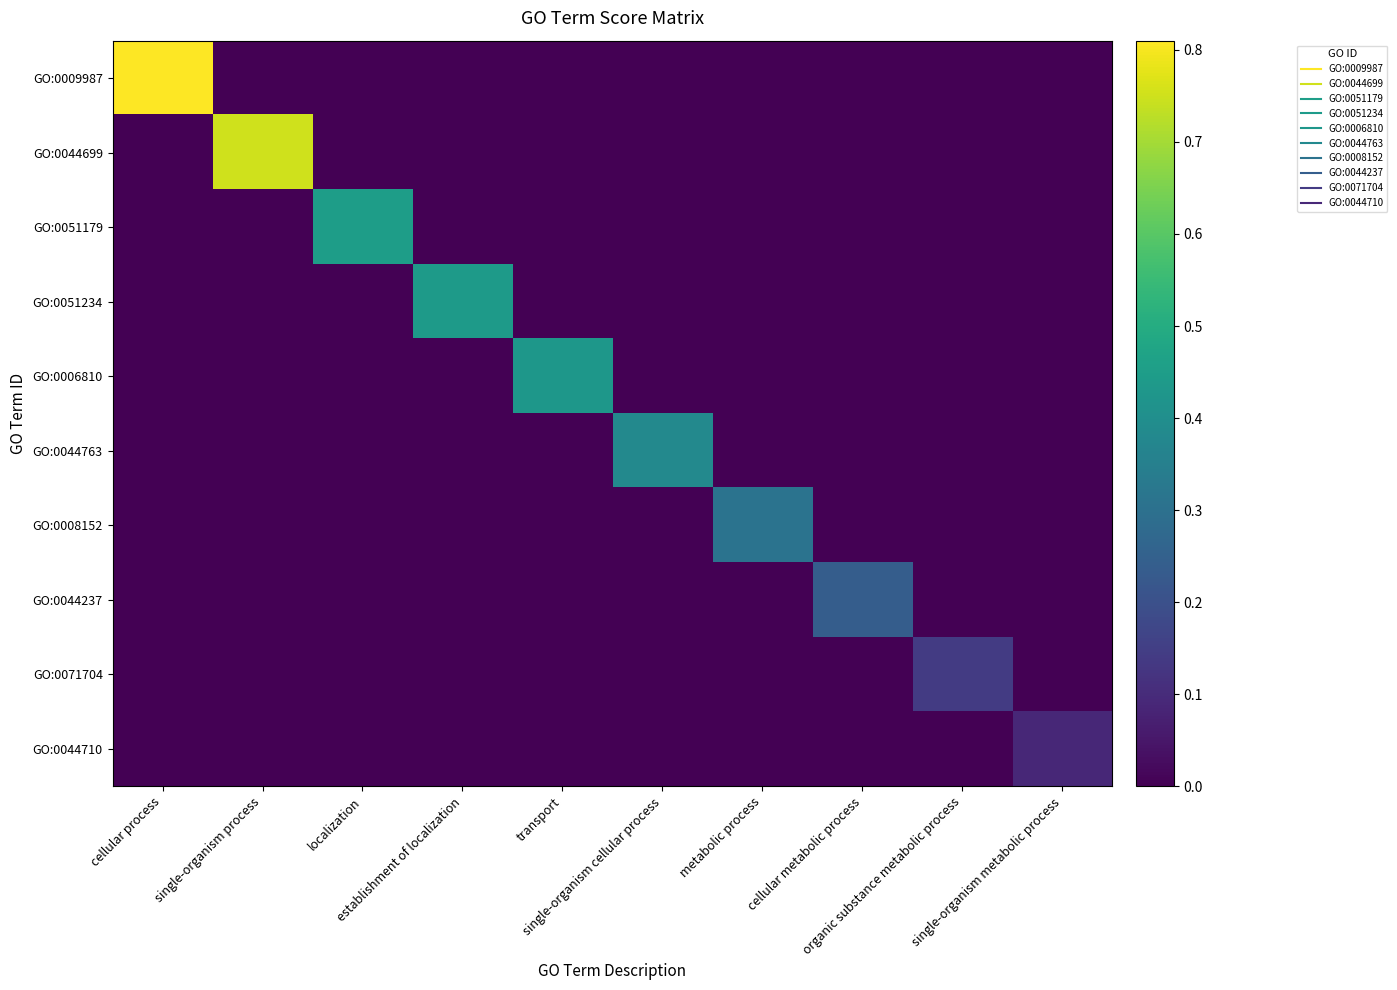

What is the total value across all series at single-organism cellular process?

0.4